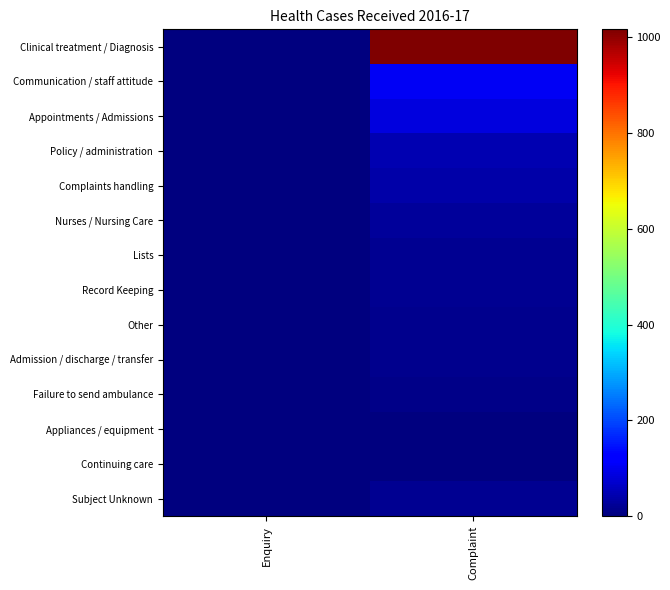

Reading left to right, transcribe all the data shown in this chart.

Clinical treatment / Diagnosis: Enquiry=0	Complaint=1017
Communication / staff attitude: Enquiry=0	Complaint=106
Appointments / Admissions: Enquiry=0	Complaint=85
Policy / administration: Enquiry=0	Complaint=47
Complaints handling: Enquiry=0	Complaint=39
Nurses / Nursing Care: Enquiry=0	Complaint=27
Lists: Enquiry=0	Complaint=18
Record Keeping: Enquiry=0	Complaint=16
Other: Enquiry=1	Complaint=15
Admission / discharge / transfer: Enquiry=0	Complaint=12
Failure to send ambulance: Enquiry=0	Complaint=10
Appliances / equipment: Enquiry=0	Complaint=3
Continuing care: Enquiry=0	Complaint=3
Subject Unknown: Enquiry=0	Complaint=16